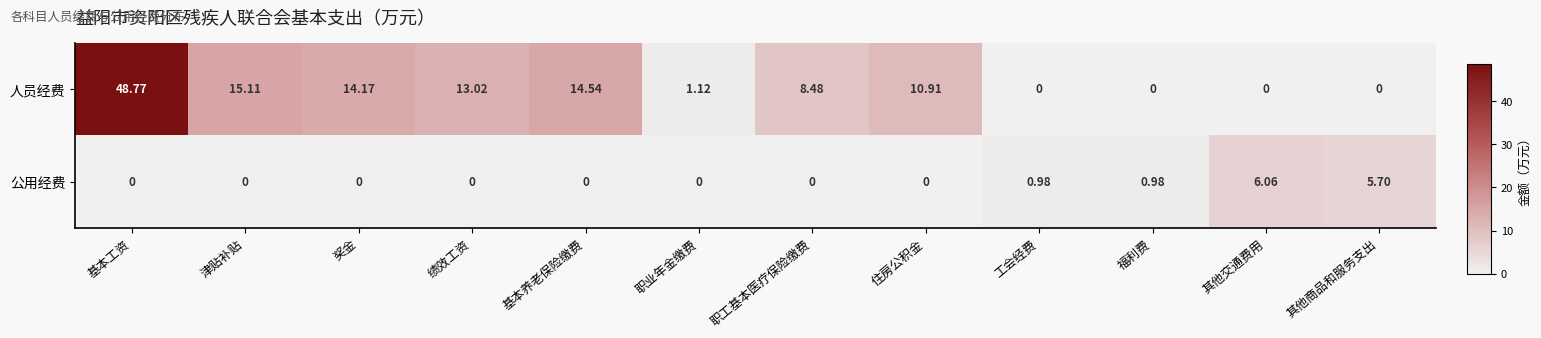

List the series in order of their peak value, lowest first.

公用经费, 人员经费